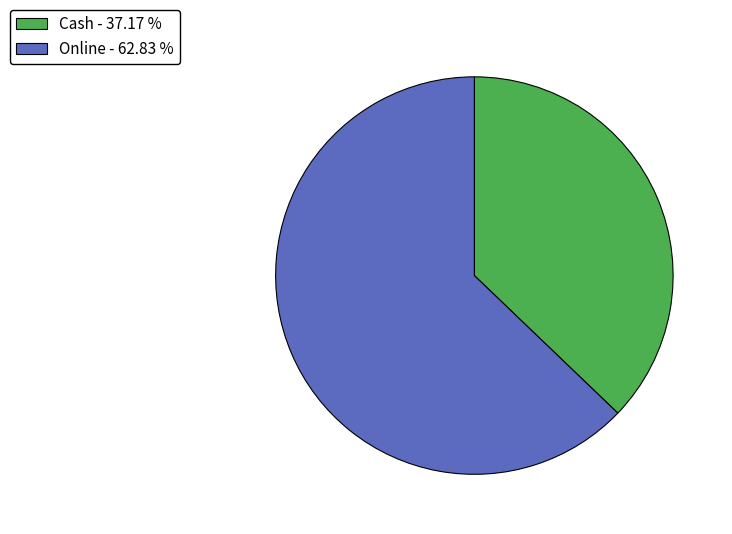

Does Cash account for over 50% of the chart?

No